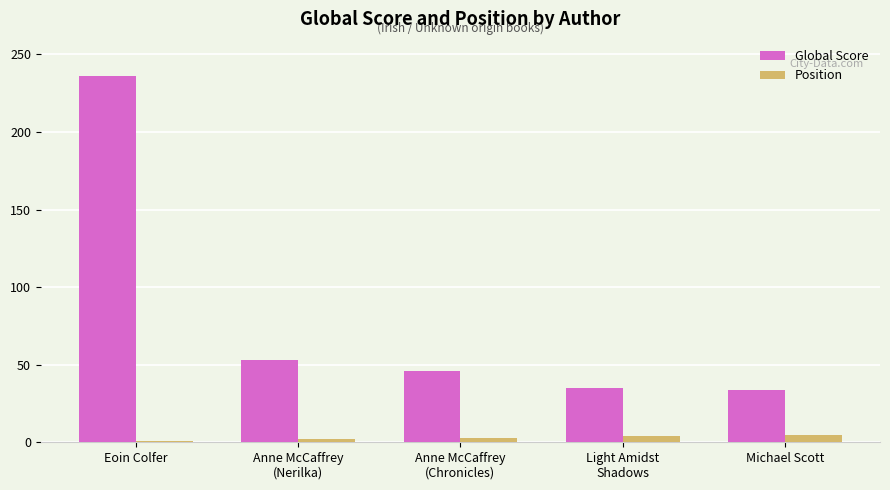

What is the value of the Position bar at the 4th from the left?

4